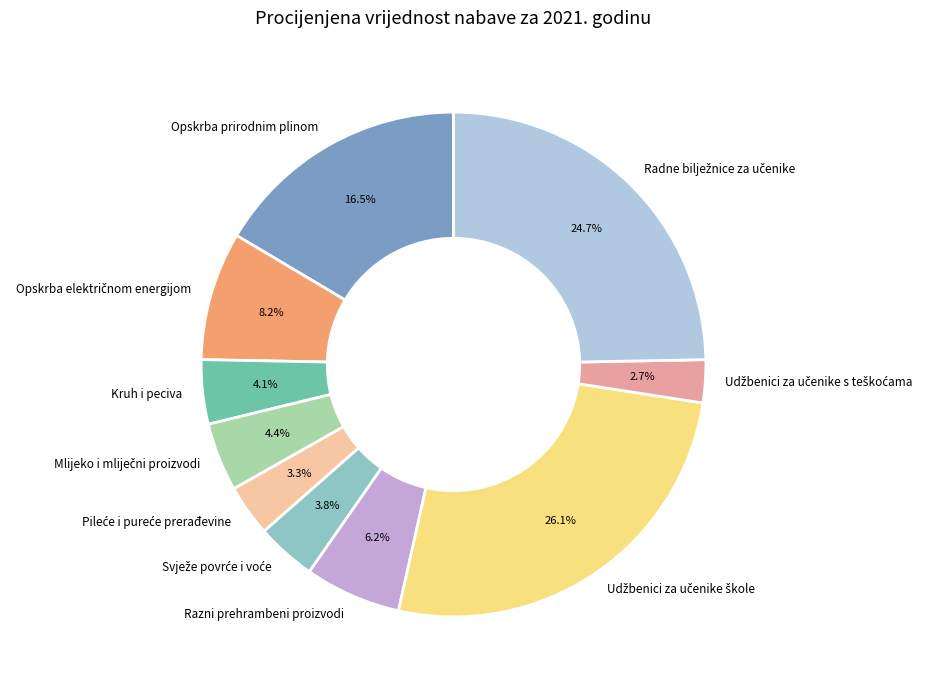

Does Razni prehrambeni proizvodi represent more than half of the total?

No